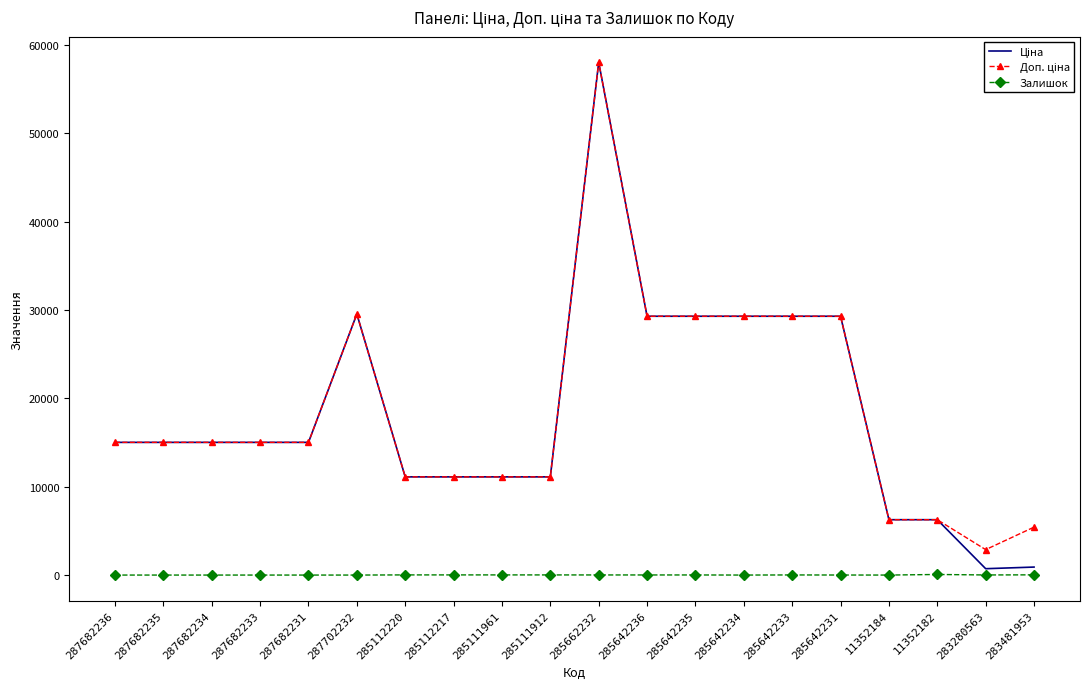

At which category is the sum across all series the highest?

285662232